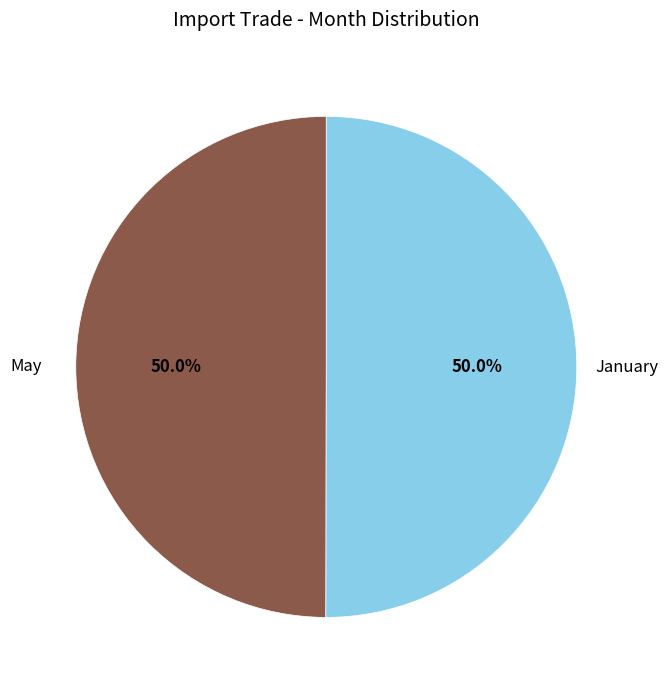

Is the sum of January and May greater than half?

Yes